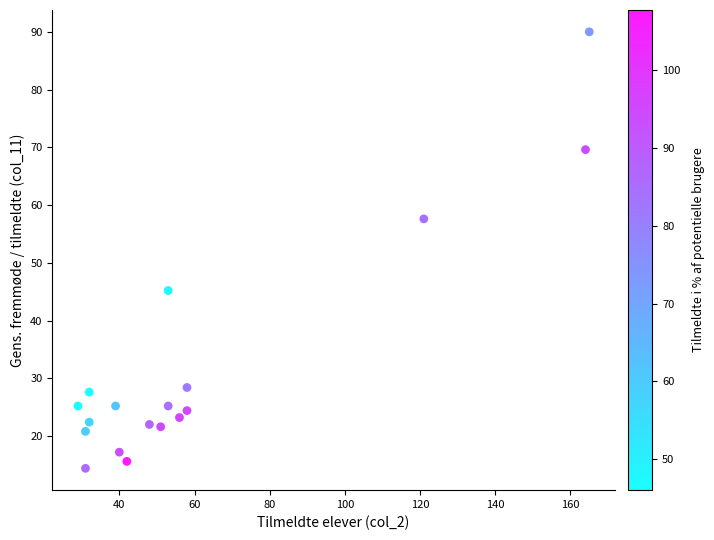

What is the range of Y values (max minus min)?

75.6